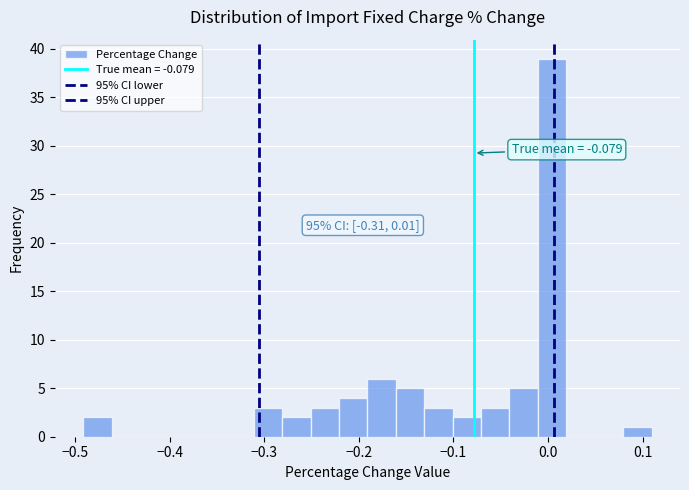

Read against the x-axis, roughly where is the centre of the tallest bar?

0.00